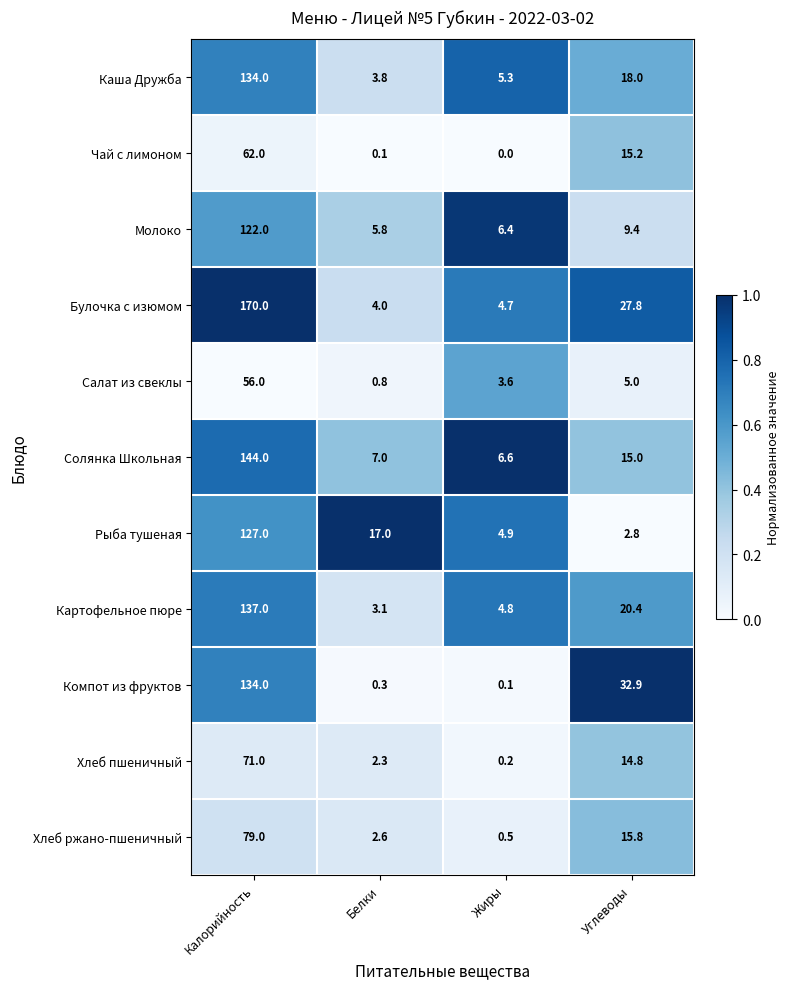

Which category has the highest value in the Салат из свеклы series?

Калорийность